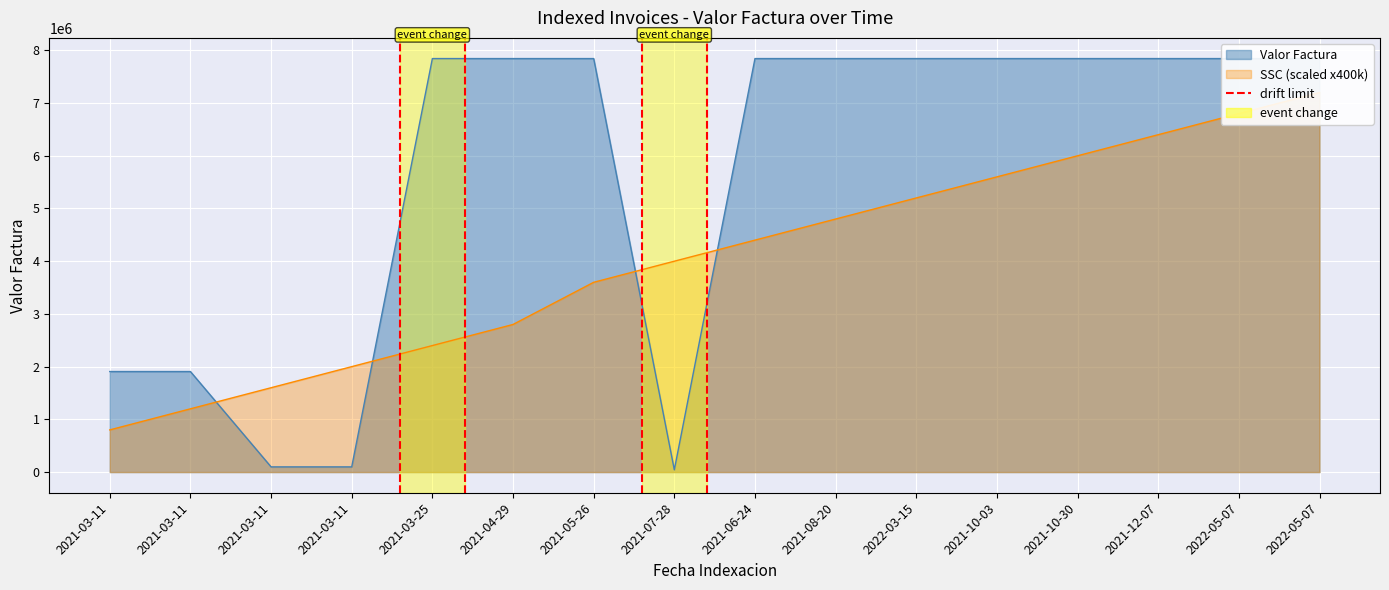

What is the difference between the maximum and minimum values in the Valor Factura series?

7801540